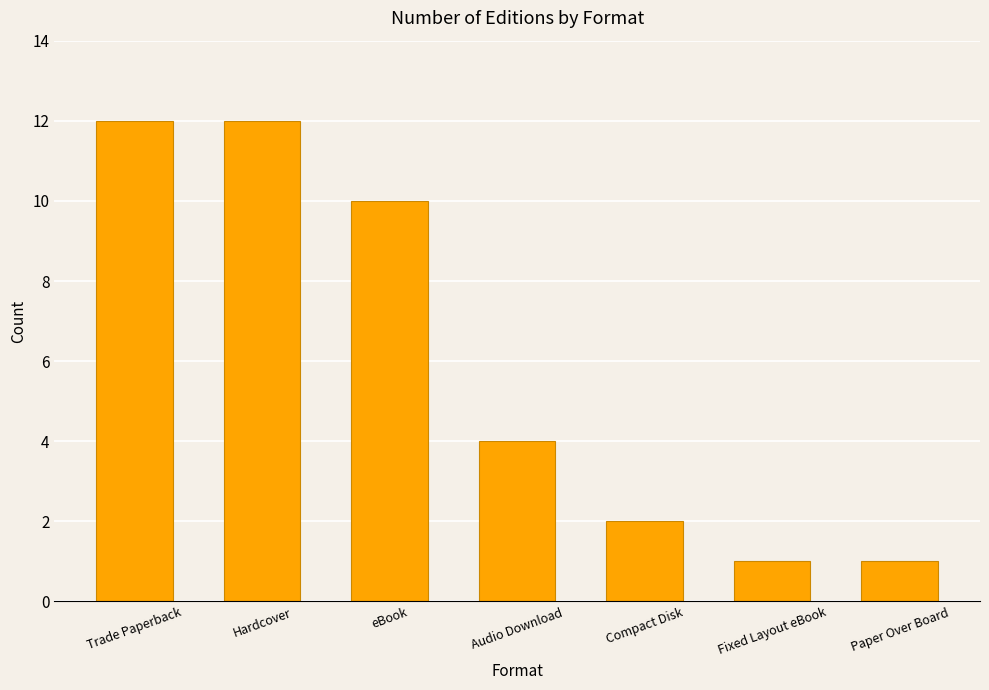

Reading left to right, what are all the values shown in this chart?

Trade Paperback=12	Hardcover=12	eBook=10	Audio Download=4	Compact Disk=2	Fixed Layout eBook=1	Paper Over Board=1